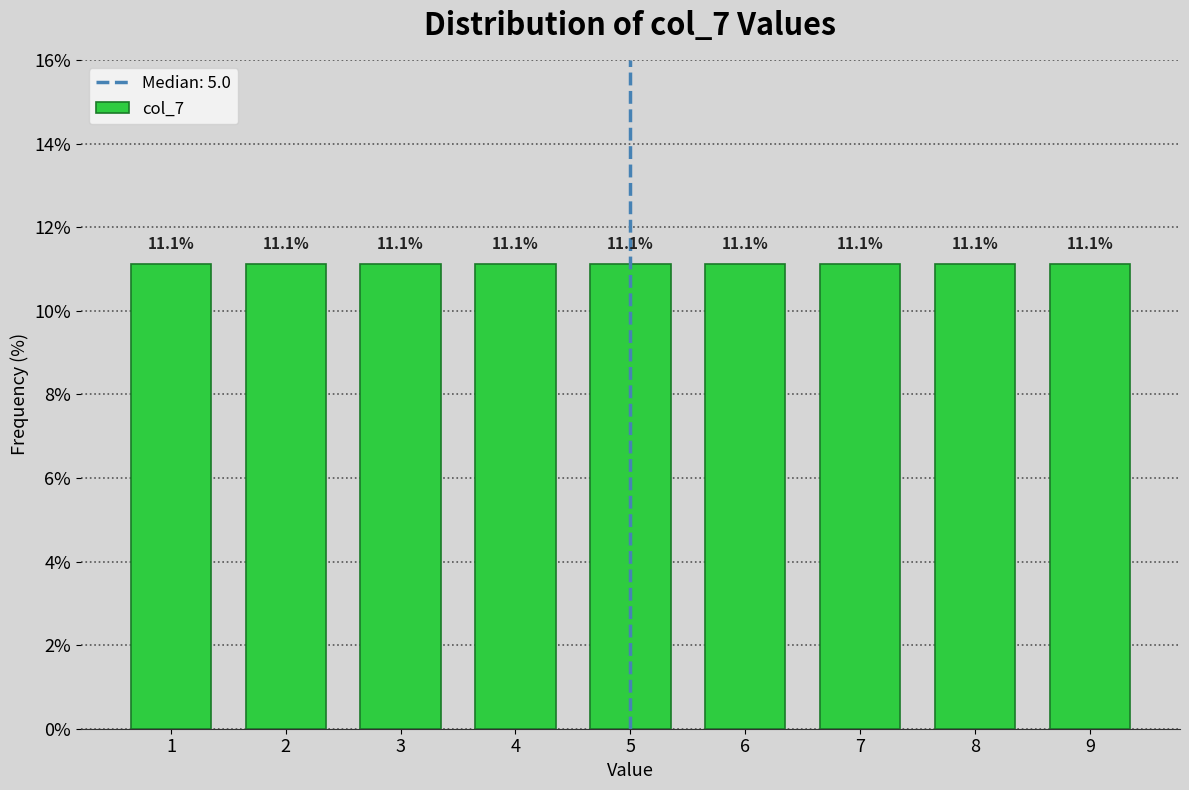

Reading left to right, list every bar in this chart as the range it spans on the x-axis followed by its height.

0.5 to 1.5: 11.1
1.5 to 2.5: 11.1
2.5 to 3.5: 11.1
3.5 to 4.5: 11.1
4.5 to 5.5: 11.1
5.5 to 6.5: 11.1
6.5 to 7.5: 11.1
7.5 to 8.5: 11.1
8.5 to 9.5: 11.1